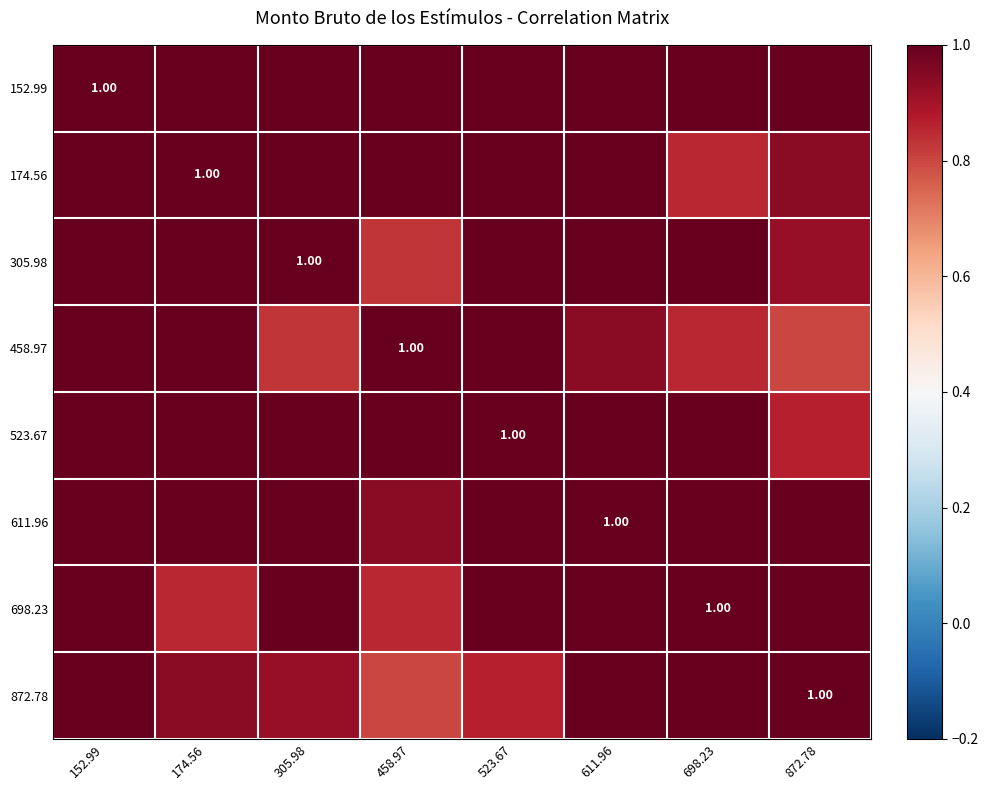

The 611.96 series shows 1.0 at 305.98. True or false?

True